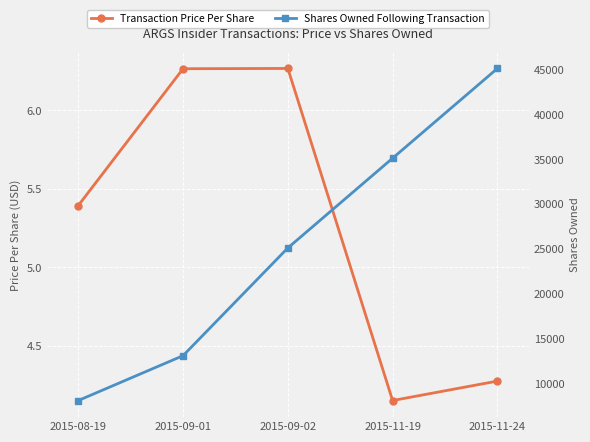

At which label does Shares Owned Following Transaction reach its minimum?

2015-08-19